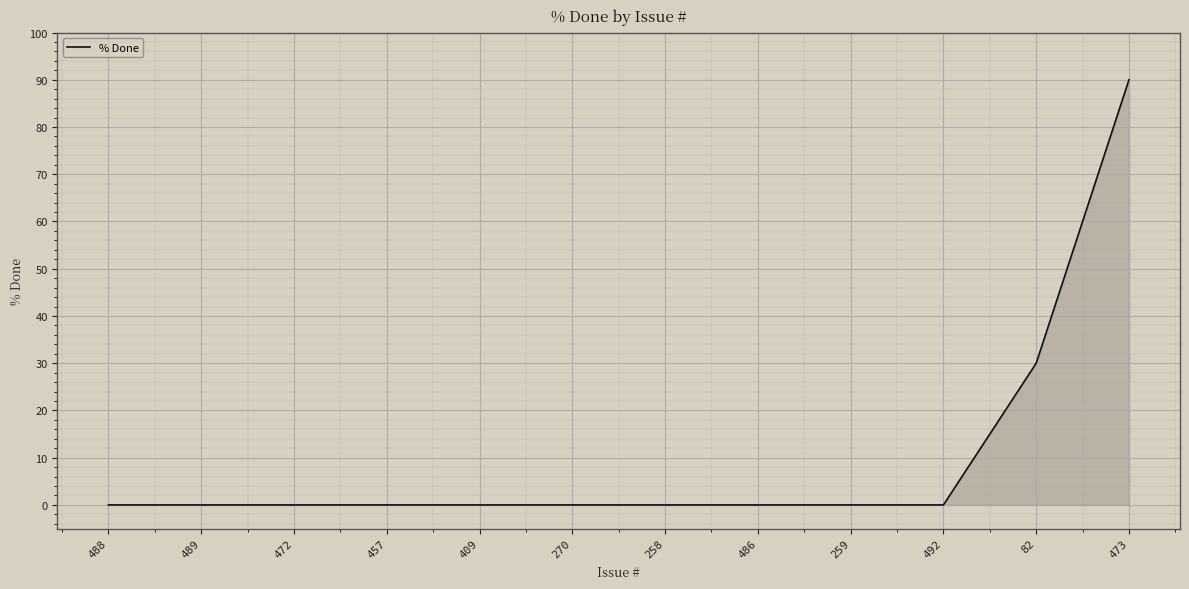

Reading left to right, transcribe all the data shown in this chart.

488=0	489=0	472=0	457=0	409=0	270=0	258=0	486=0	259=0	492=0	82=30	473=90